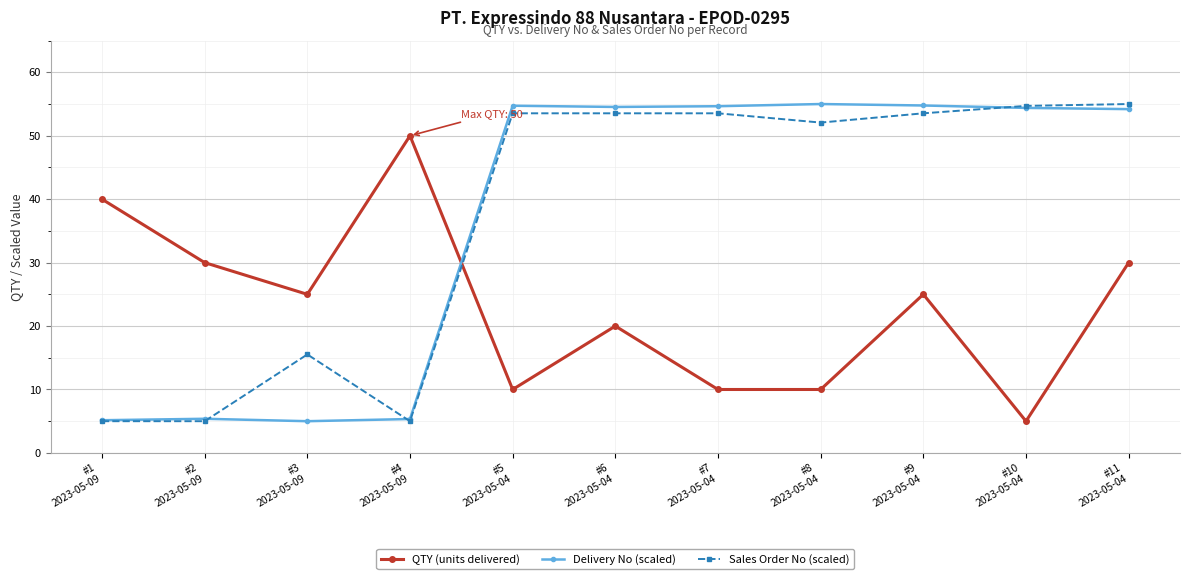

Rank the series at #11
2023-05-04 from lowest to highest value.

QTY (units delivered), Delivery No (scaled), Sales Order No (scaled)